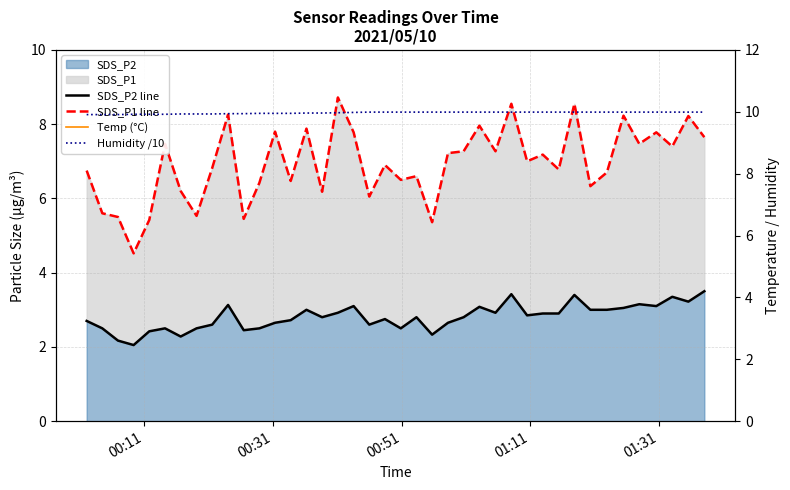

List the series in order of their overall mean, lowest first.

SDS_P2 line, SDS_P1 line, Humidity /10, Temp (°C)